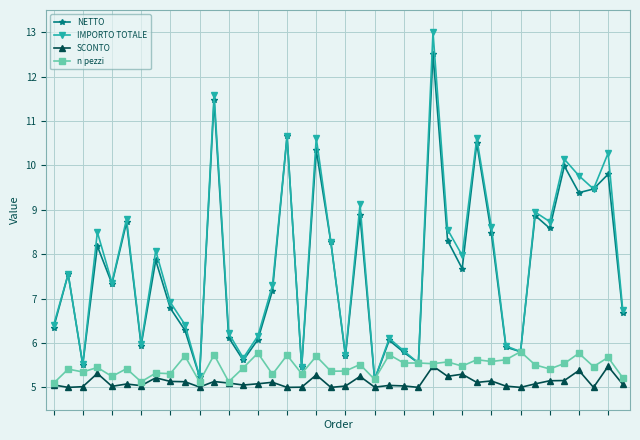

Which series has the widest spread of values?

IMPORTO TOTALE